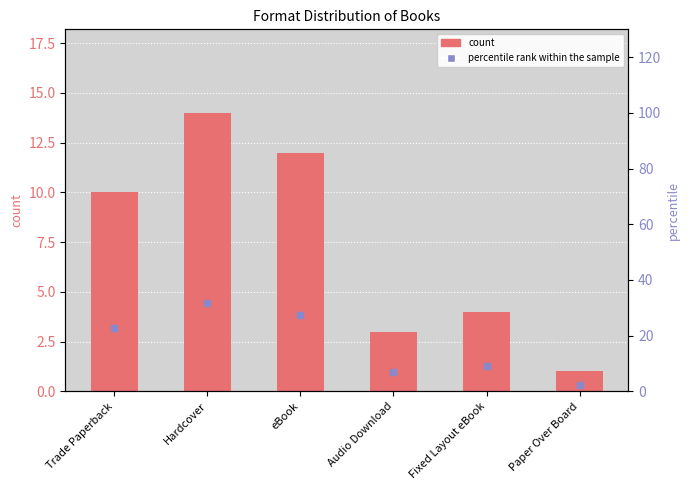

Rank the categories by value from lowest to highest.

Paper Over Board, Audio Download, Fixed Layout eBook, Trade Paperback, eBook, Hardcover